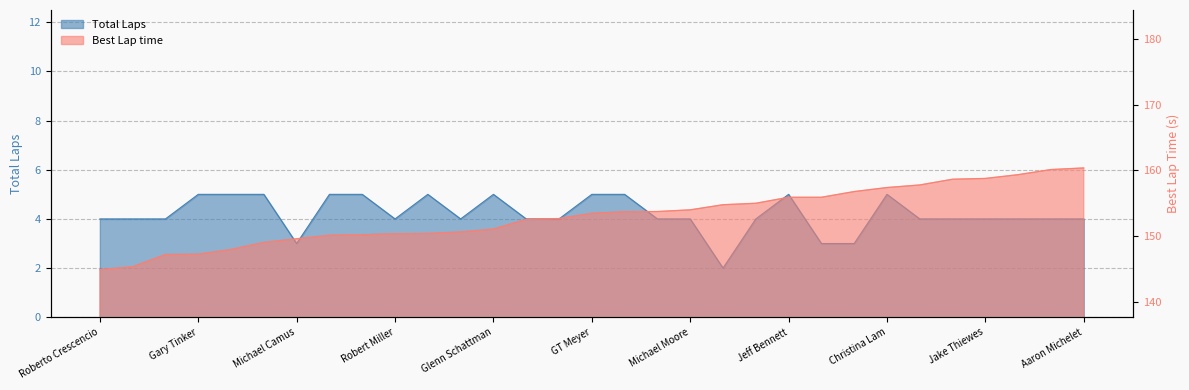

Reading left to right, extract all data points from this chart.

Total Laps: 4.0	4.0	4.0	5.0	5.0	5.0	3.0	5.0	5.0	4.0	5.0	4.0	5.0	4.0	4.0	5.0	5.0	4.0	4.0	2.0	4.0	5.0	3.0	3.0	5.0	4.0	4.0	4.0	4.0	4.0	4.0
Best Lap time: 144.9	145.3	147.2	147.2	147.9	149.0	149.6	150.1	150.2	150.3	150.4	150.6	151.0	152.5	152.6	153.4	153.7	153.7	154.0	154.7	155.0	155.9	155.9	156.7	157.4	157.7	158.6	158.7	159.3	160.1	160.3